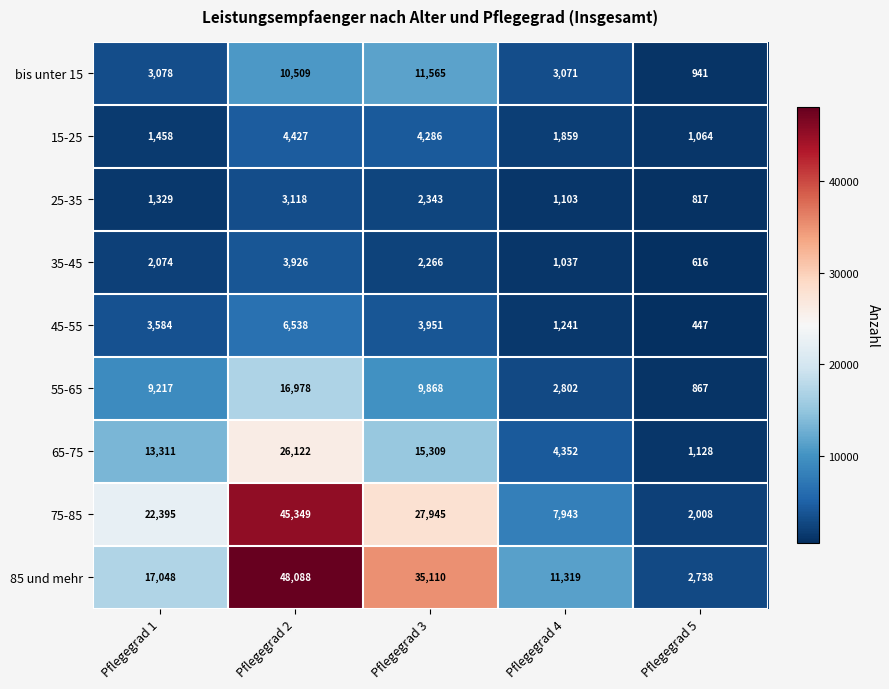

What is the average value of the 55-65 series?

7946